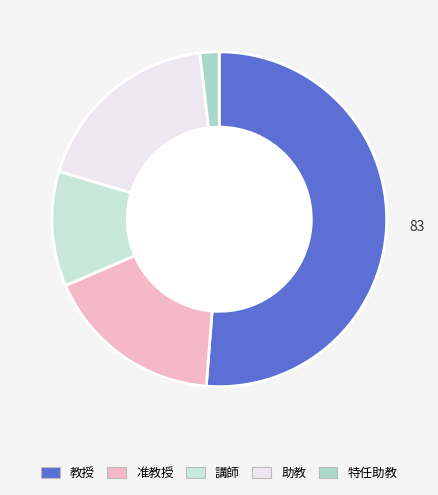

Rank the categories by value from highest to lowest.

教授, 助教, 准教授, 講師, 特任助教